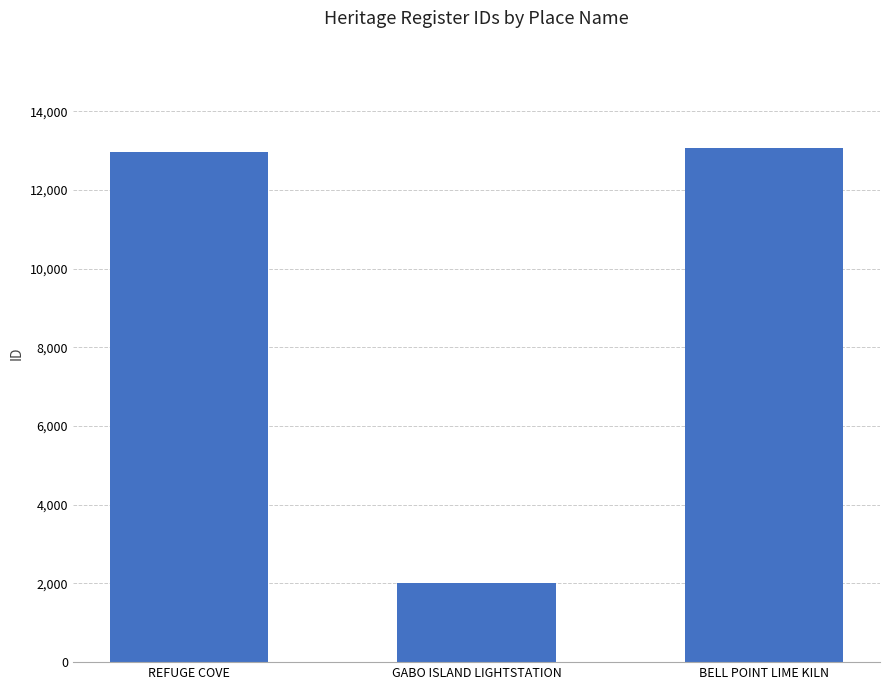

Is it true that the value at GABO ISLAND LIGHTSTATION is 3398?

False